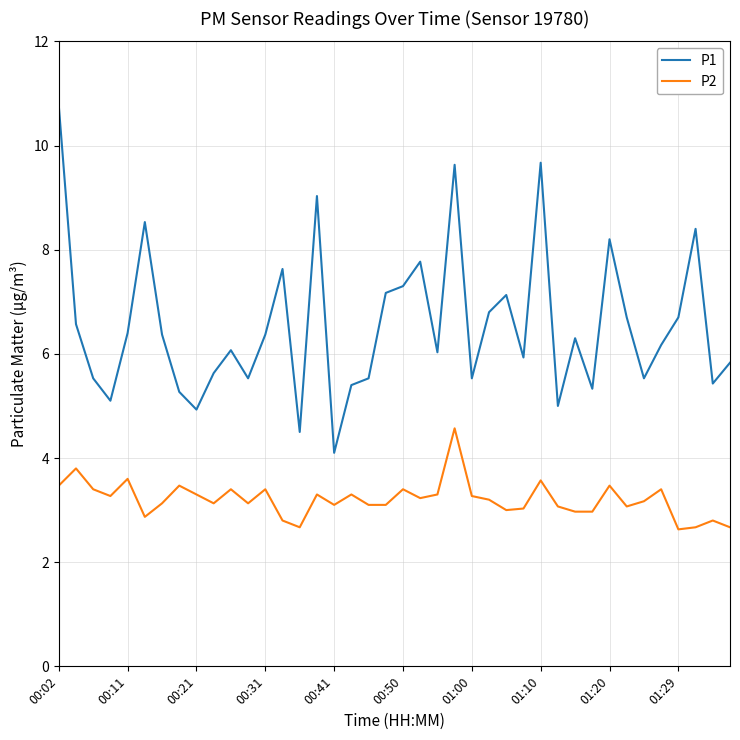

Rank the series by their average value, from highest to lowest.

P1, P2